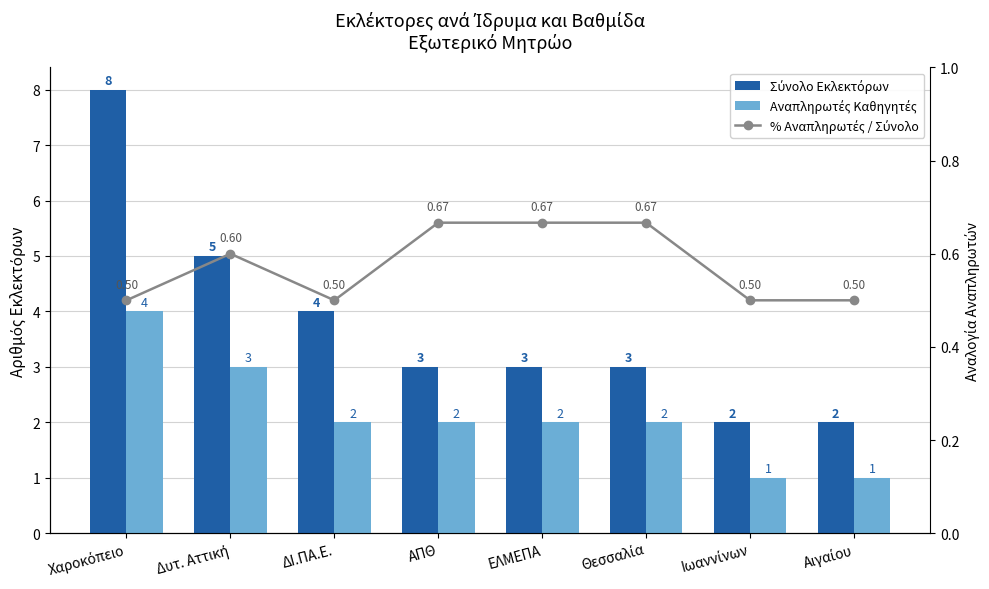

Between ΕΛΜΕΠΑ and ΔΙ.ΠΑ.Ε., which is larger?

ΔΙ.ΠΑ.Ε.